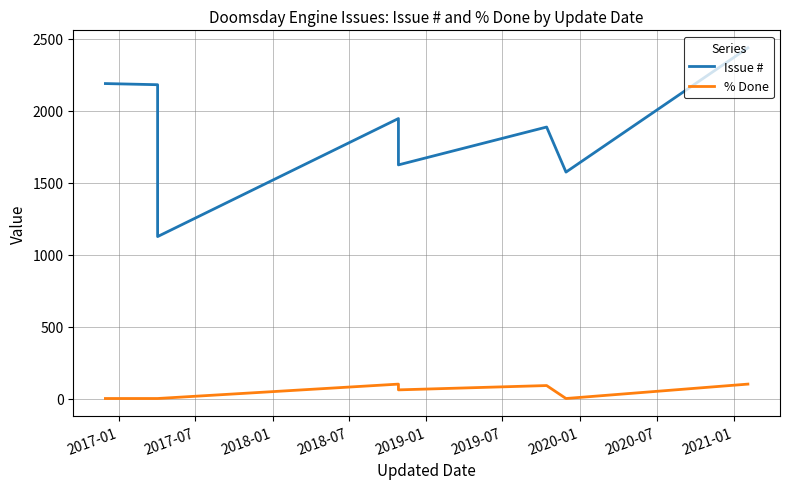

Which label corresponds to the smallest value in the chart?

2017-01